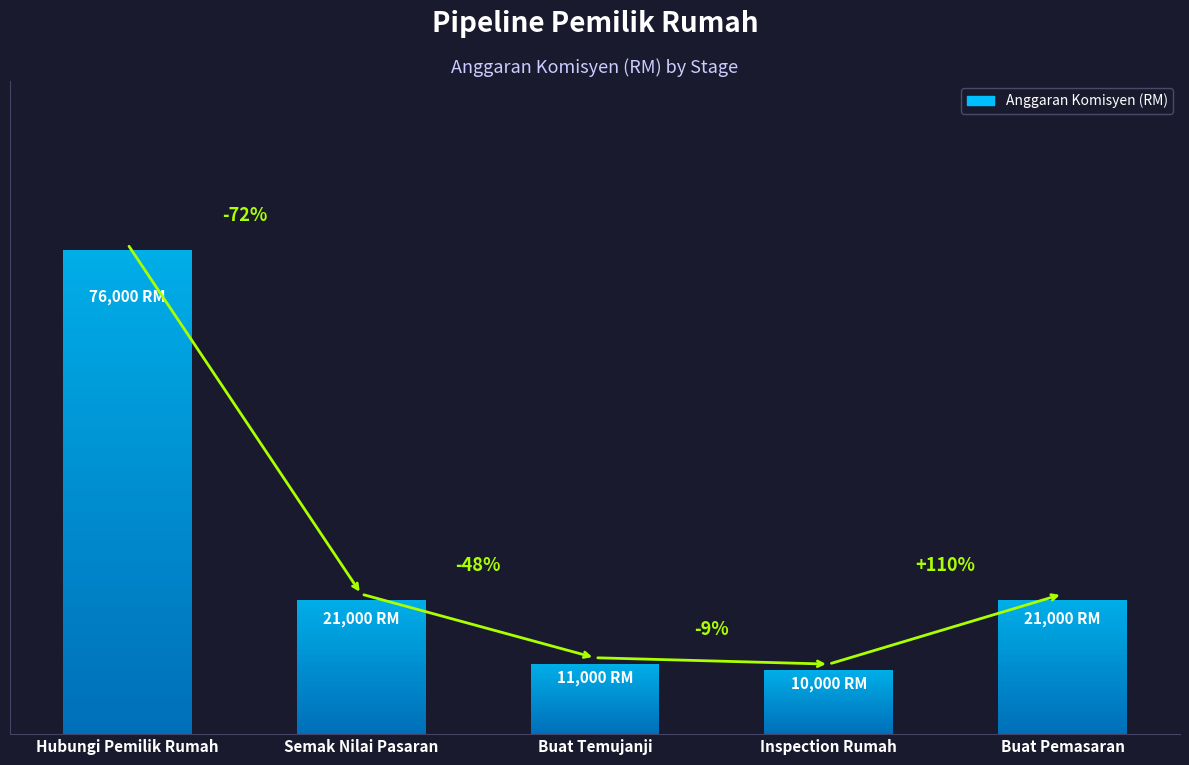

Count the number of values greater than 21000.

1